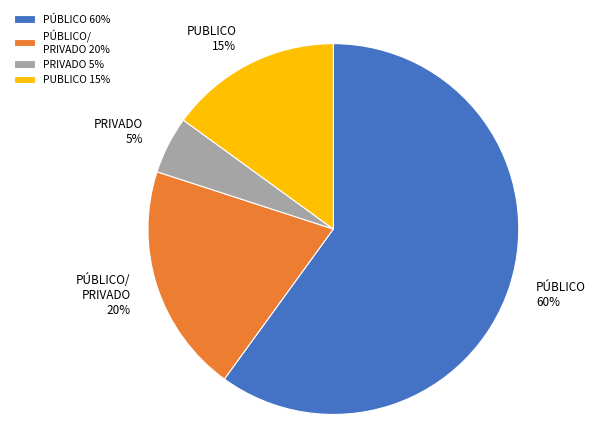

Is the sum of PÚBLICO/ PRIVADO and PRIVADO greater than half?

No